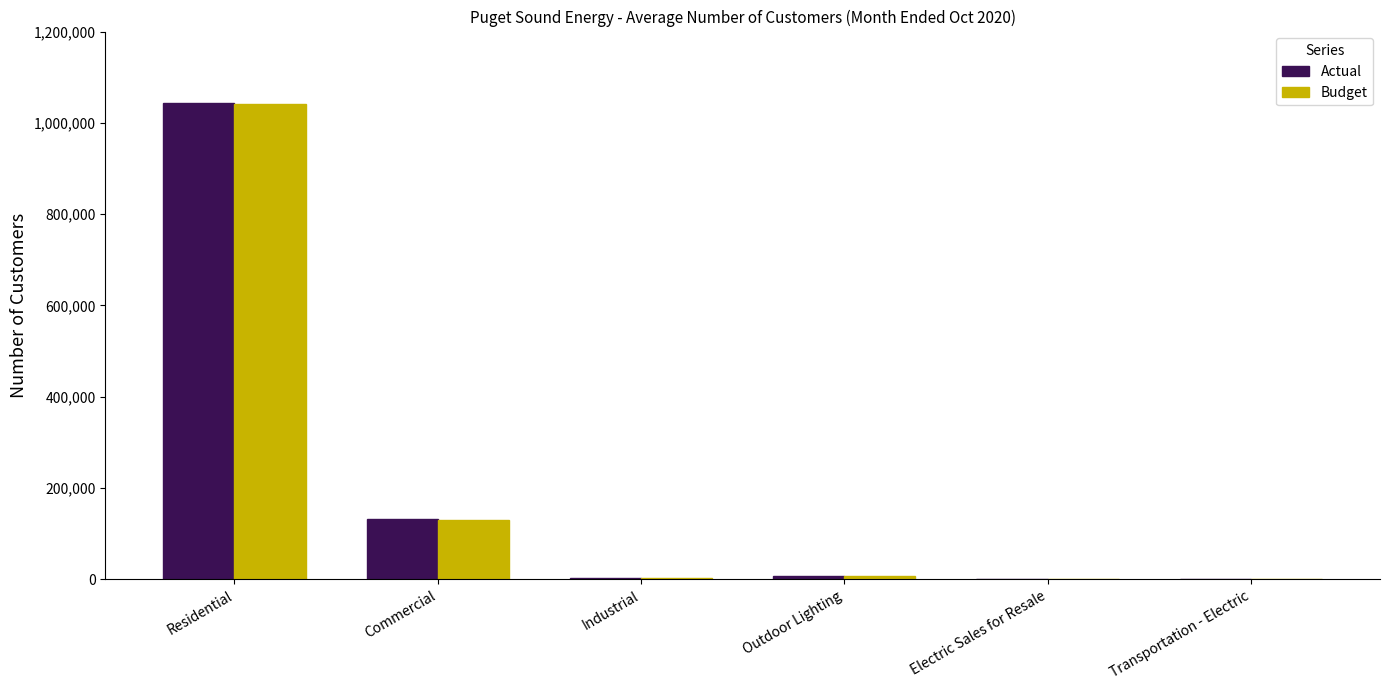

Where is Actual nearest to the value 521750?

Commercial